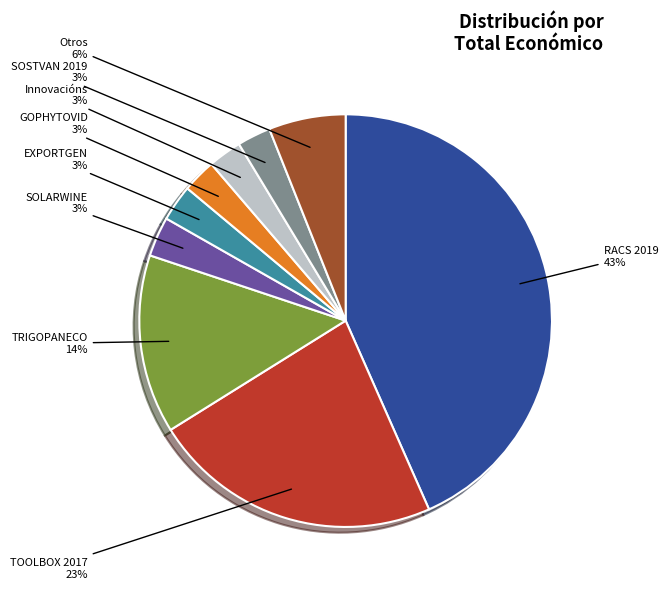

To the nearest percent, what is the average slice percentage?

11%